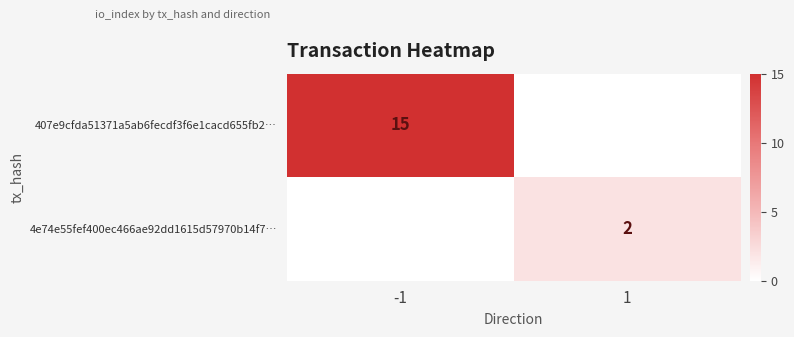

True or false: 407e9cfda51371a5ab6fecdf3f6e1cacd655fb2… has a value of 6 at -1.

False